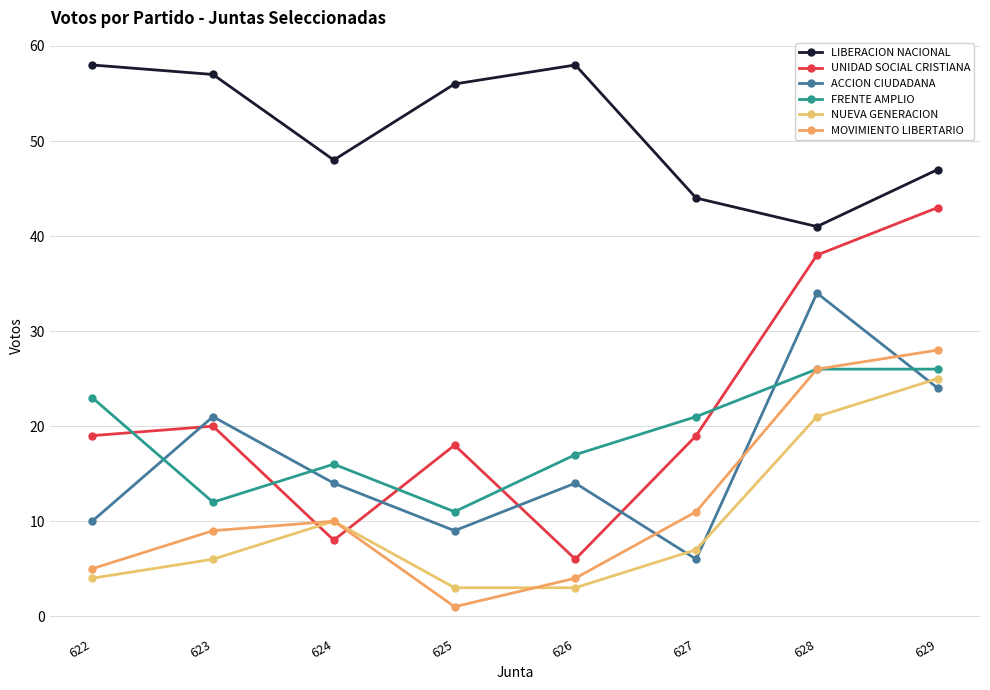

At which label does ACCION CIUDADANA first exceed 14?

623